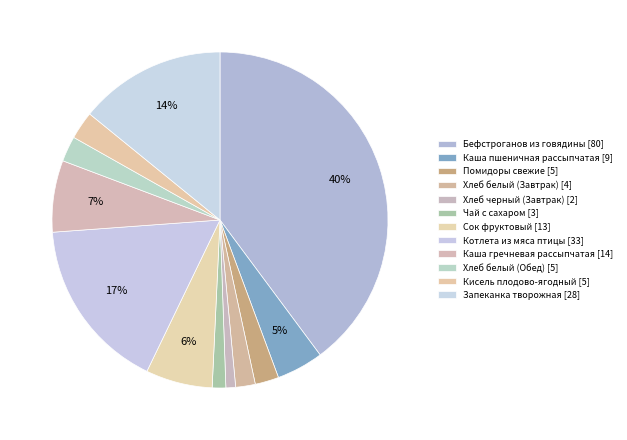

How many slices are in this pie chart?

12